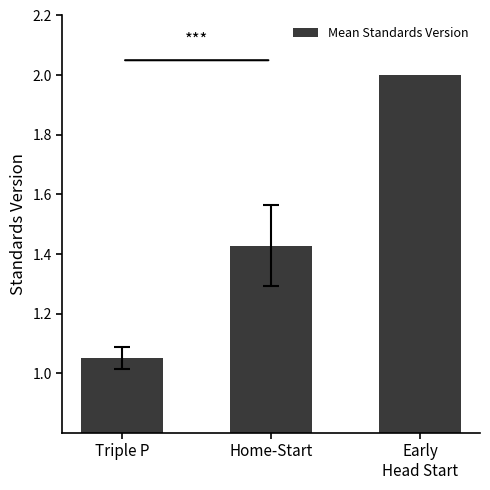

How many bars are there in total?

3